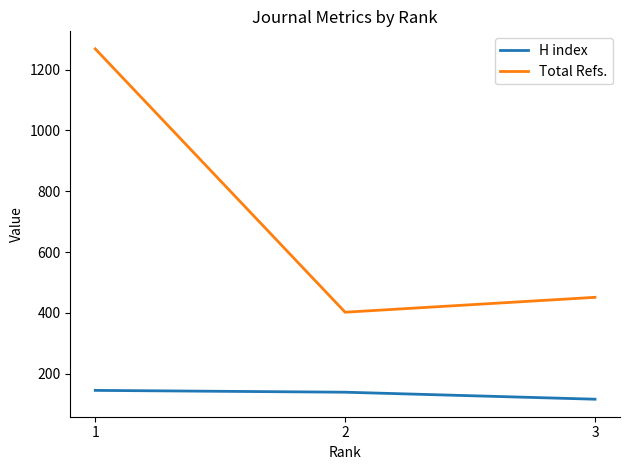

What is the minimum value shown in the chart?

116